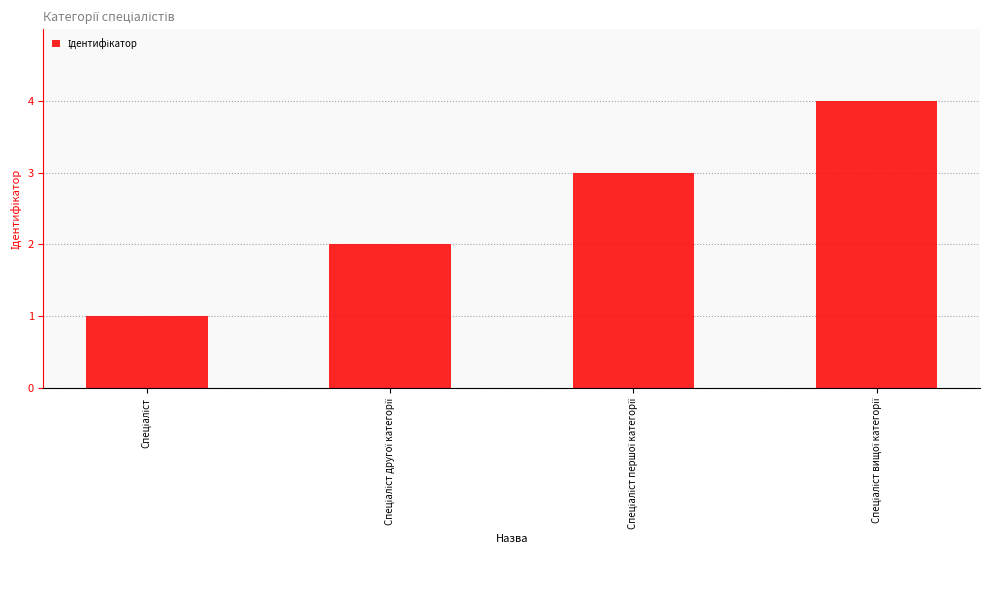

What is the sum of all values?

10